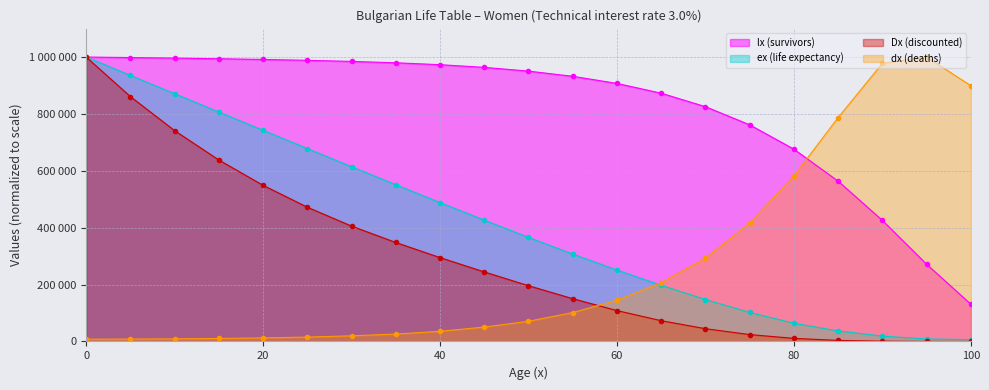

Which series has the widest spread of values?

Dx (discounted)